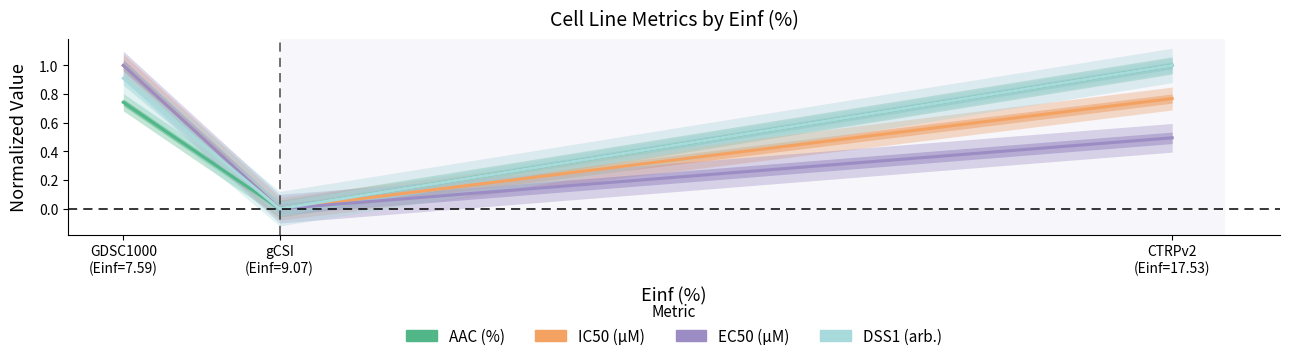

Between GDSC1000
(Einf=7.59) and CTRPv2
(Einf=17.53), which is larger?

CTRPv2
(Einf=17.53)